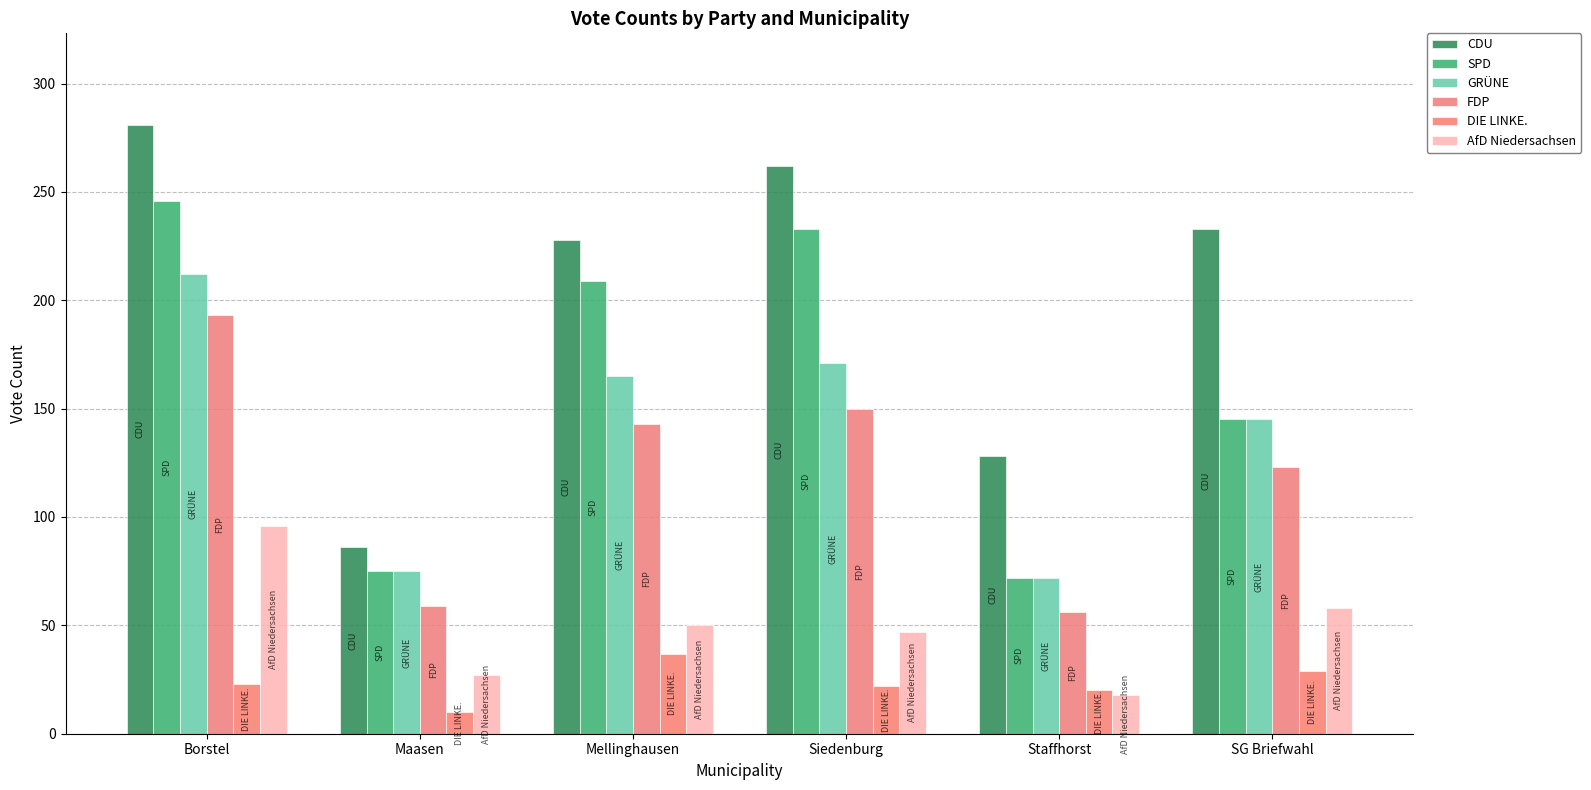

Which series changed the most between Staffhorst and SG Briefwahl?

CDU